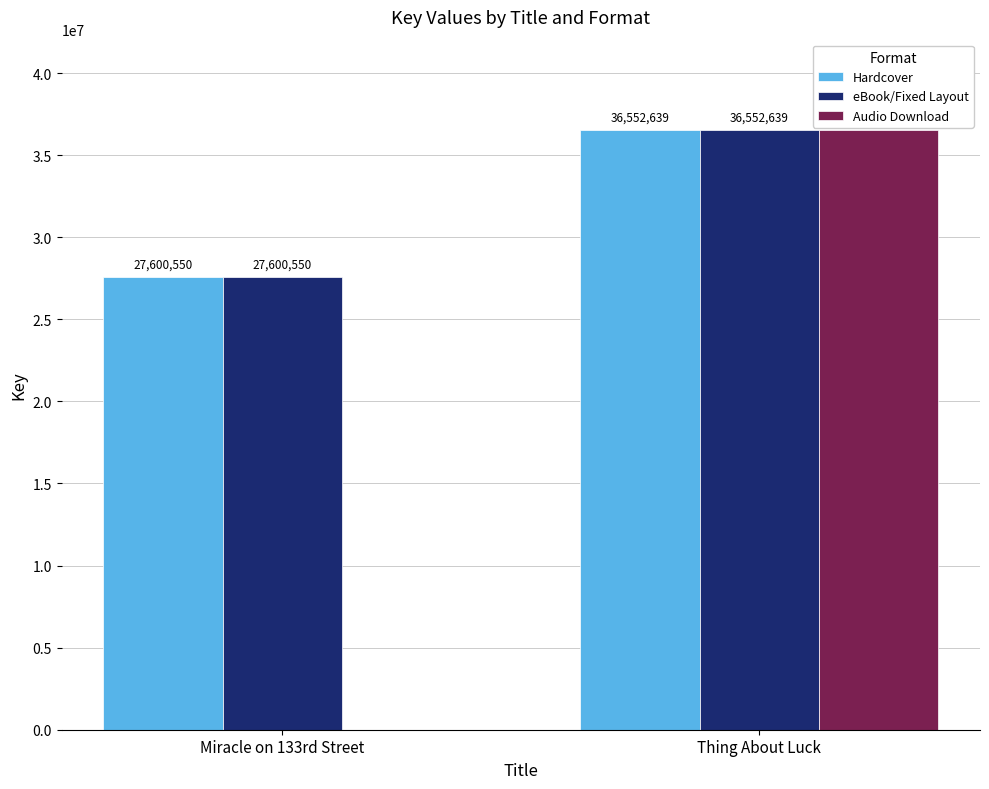

At which label is Hardcover closest to 32076594?

Miracle on 133rd Street